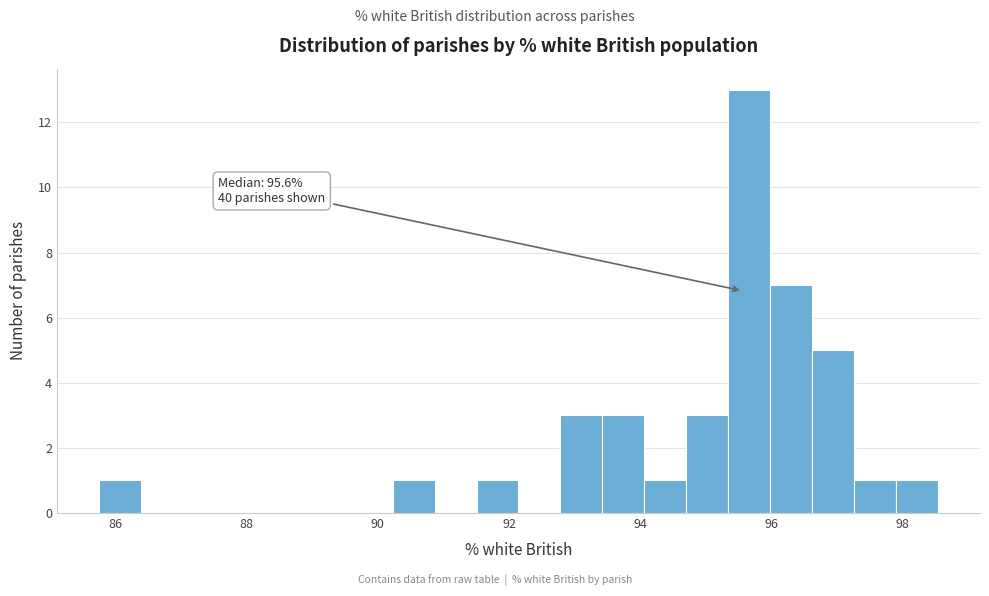

Around what value on the x-axis is the tallest bar? Give the approximate position of its centre, as read against the axis.

95.6